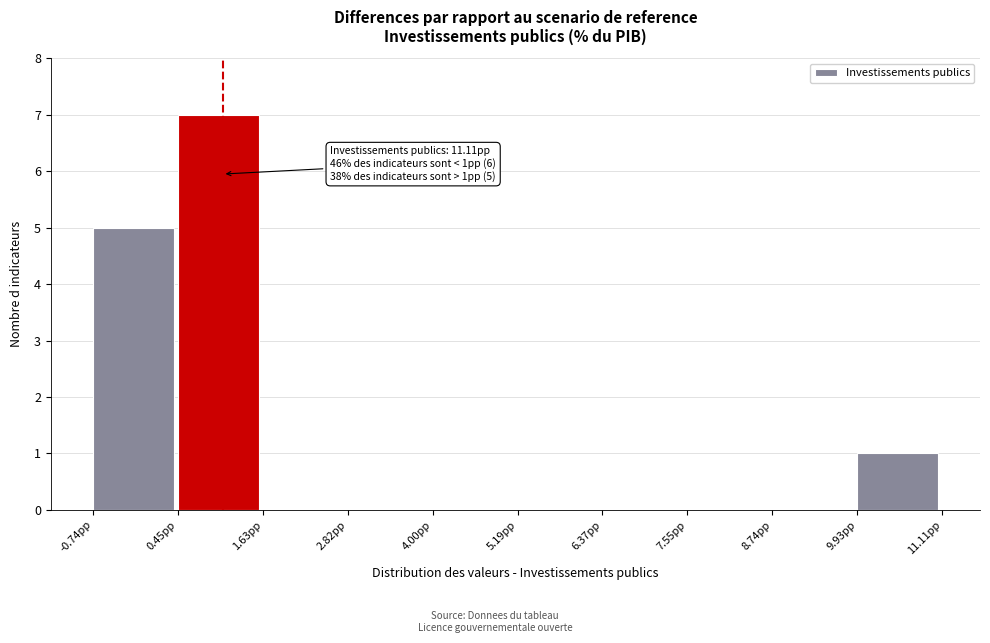

Which range on the x-axis has the tallest bar?

0.4 to 1.6